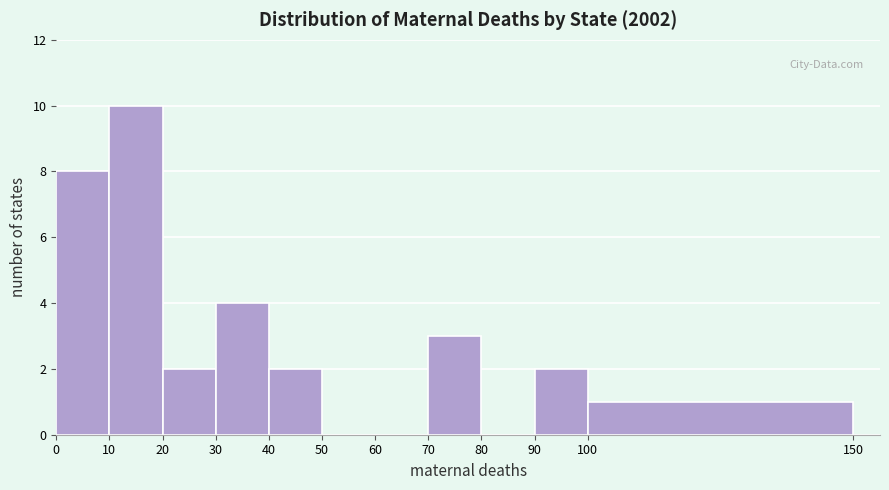

What is the height of the bar covering 90 to 100 on the x-axis? The values are not printed on the chart, so give them approximately, as read against the axis.

2